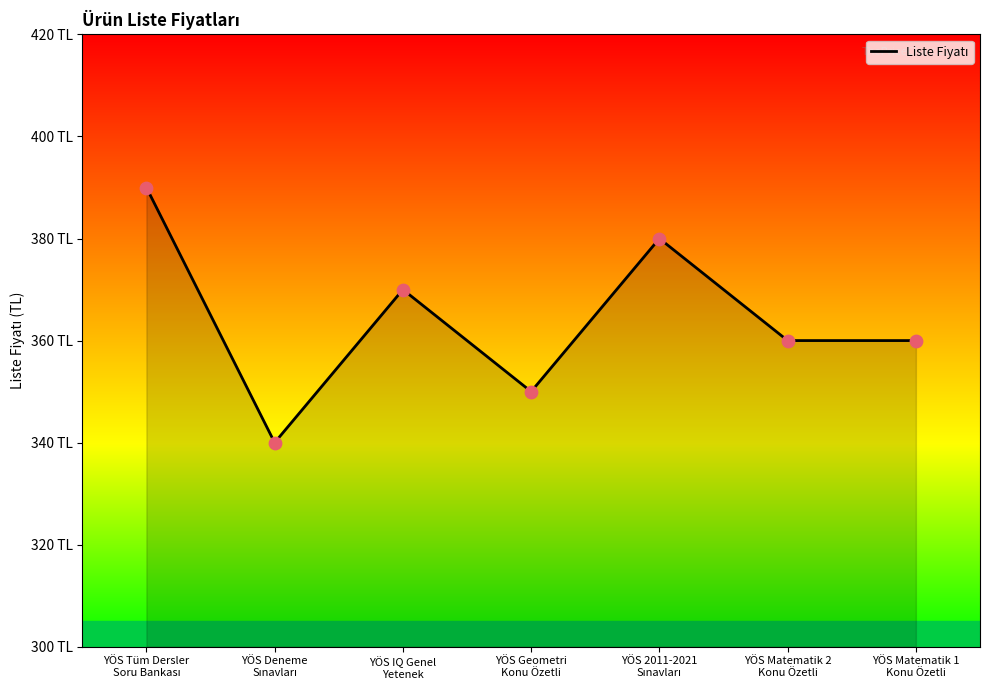

What is the change in value from YÖS Deneme
Sınavları to YÖS Geometri
Konu Özetli?

+10